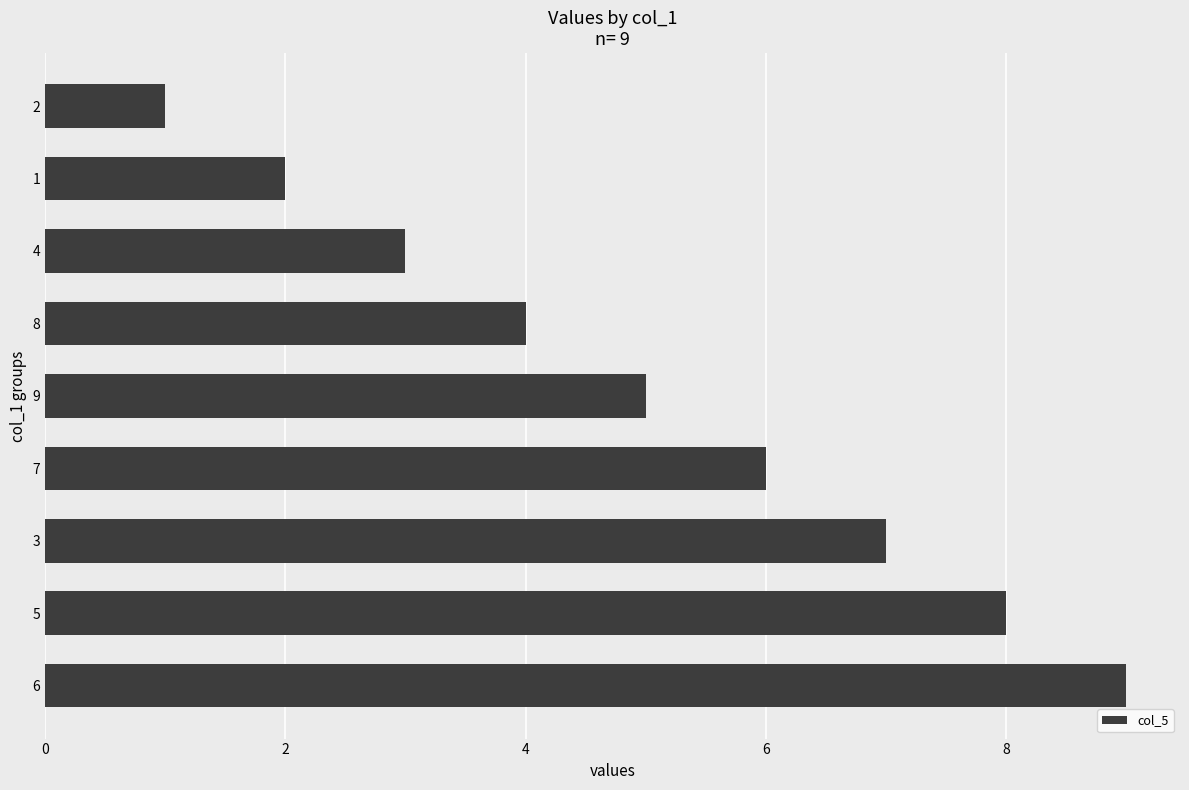

Is it true that the value at 6 is 4?

False